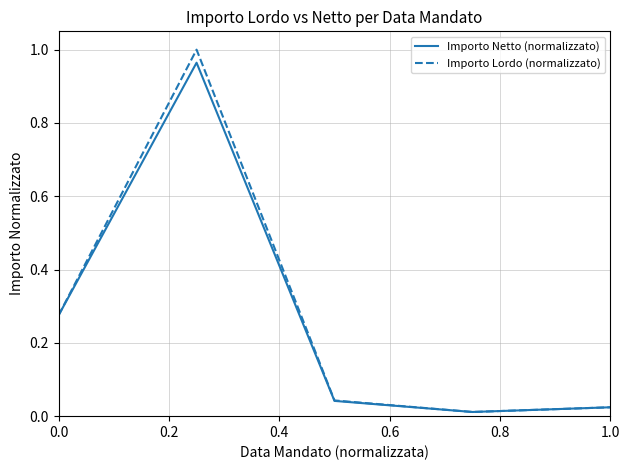

At how many categories does at least one series exceed 0?

5